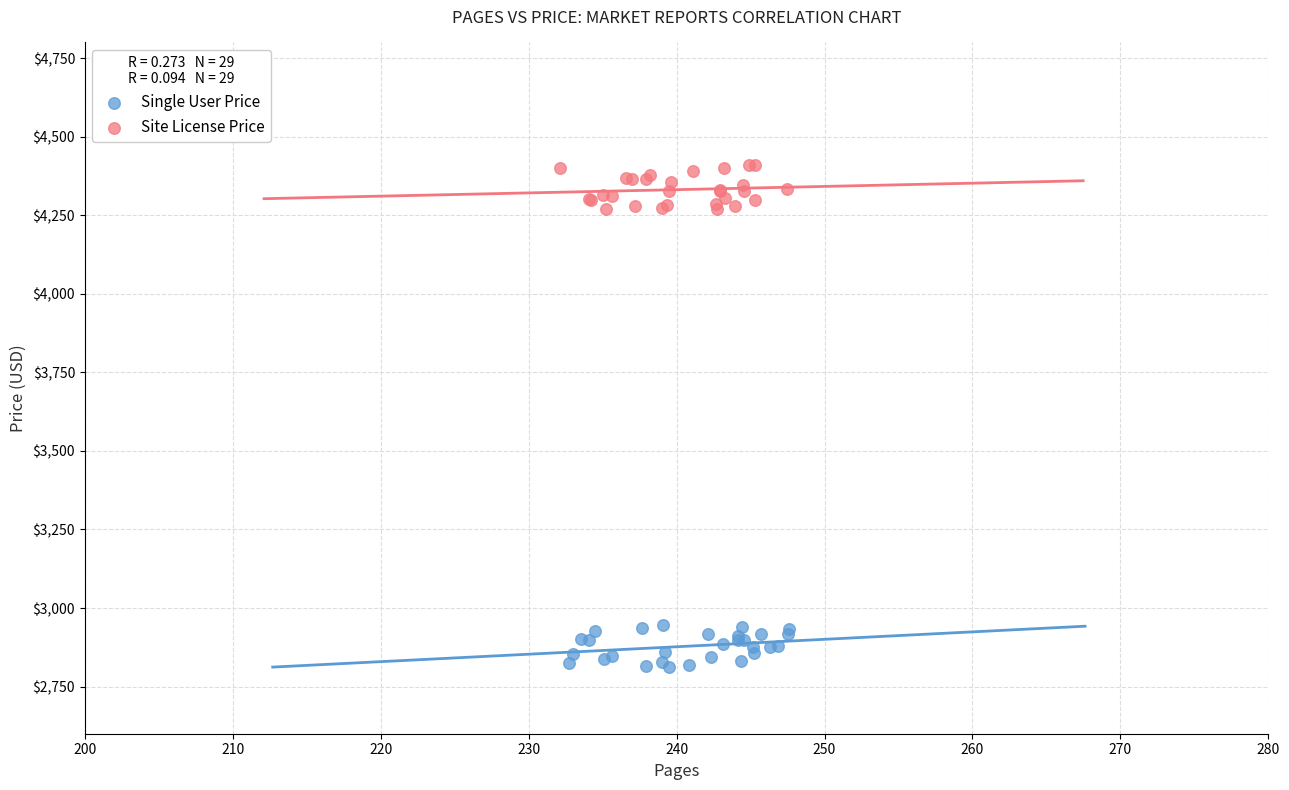

Which series contains the lowest Y value?

Single User Price